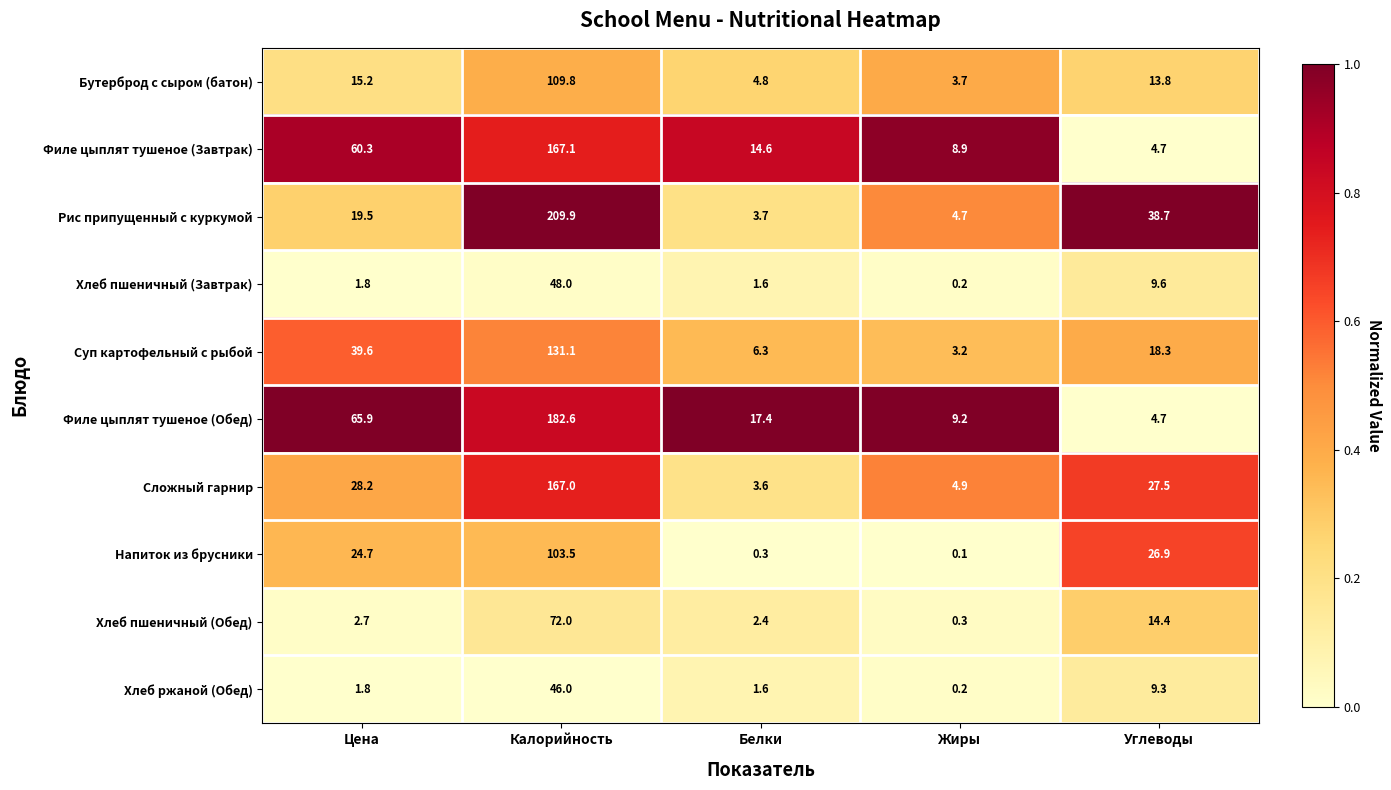

What is the maximum value shown in the chart?

209.9